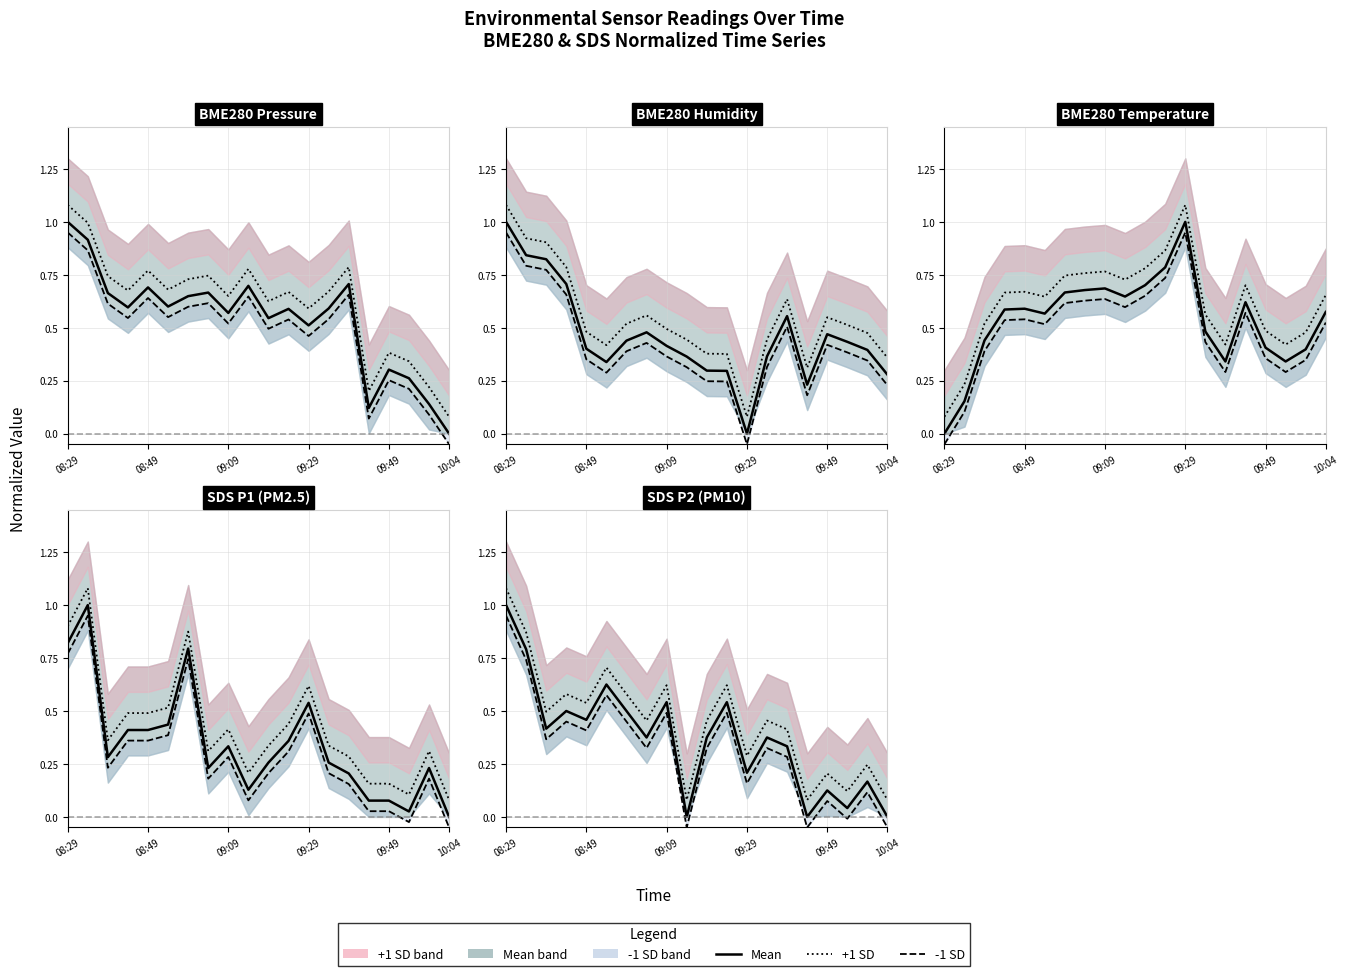

Which series has the largest range (max minus min)?

BME280_pressure